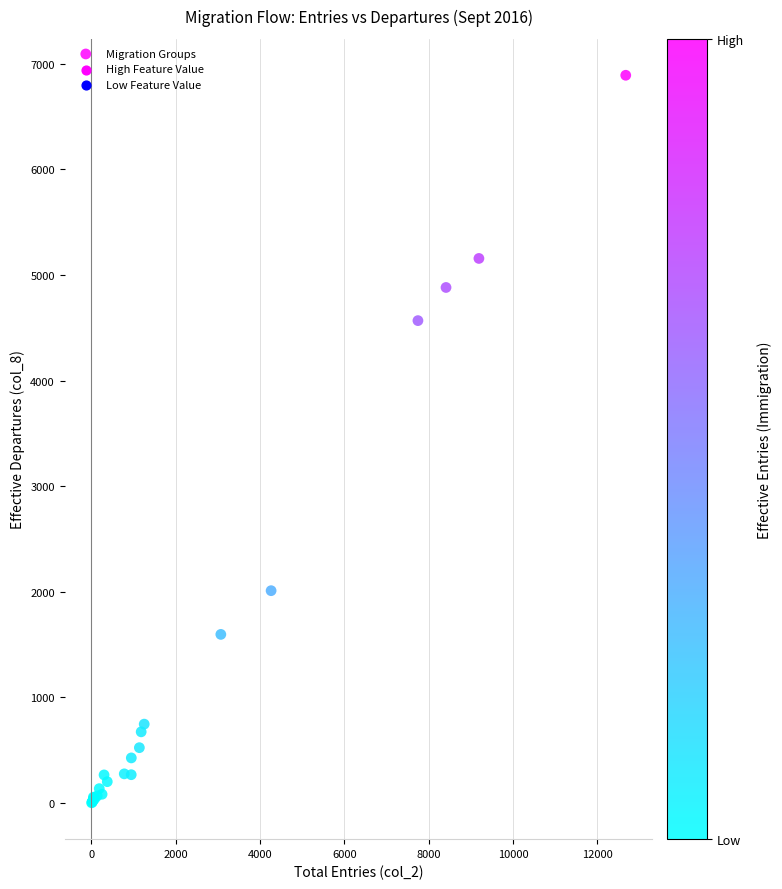

What Y value in the scatter plot is closest to 3446?

4568